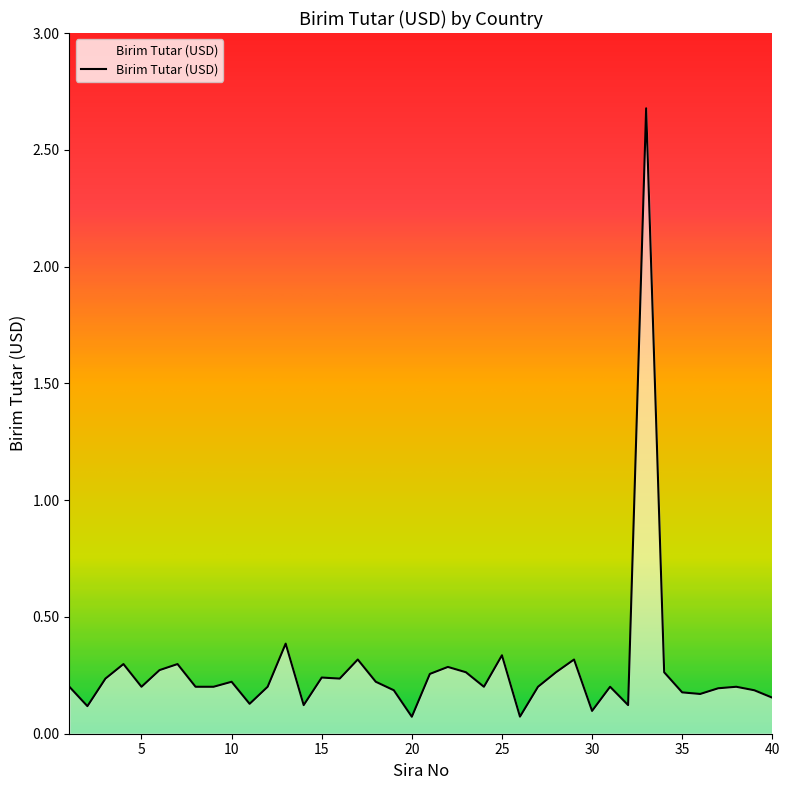

Which category has the highest value across all series?

33